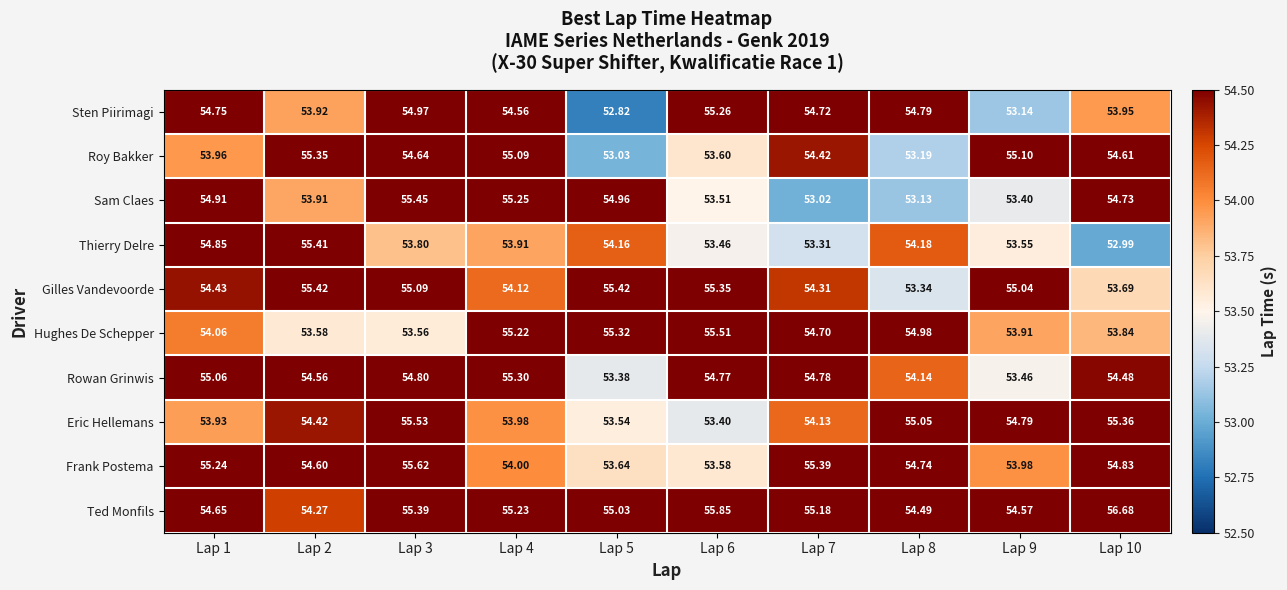

Which series has the largest range (max minus min)?

Sten Piirimagi